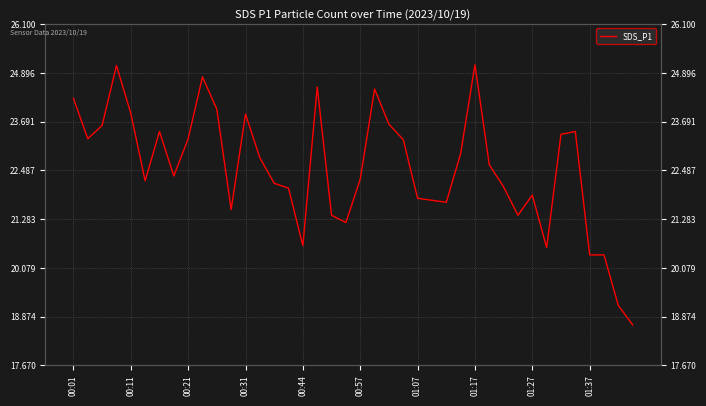

How many values exceed 22?

26